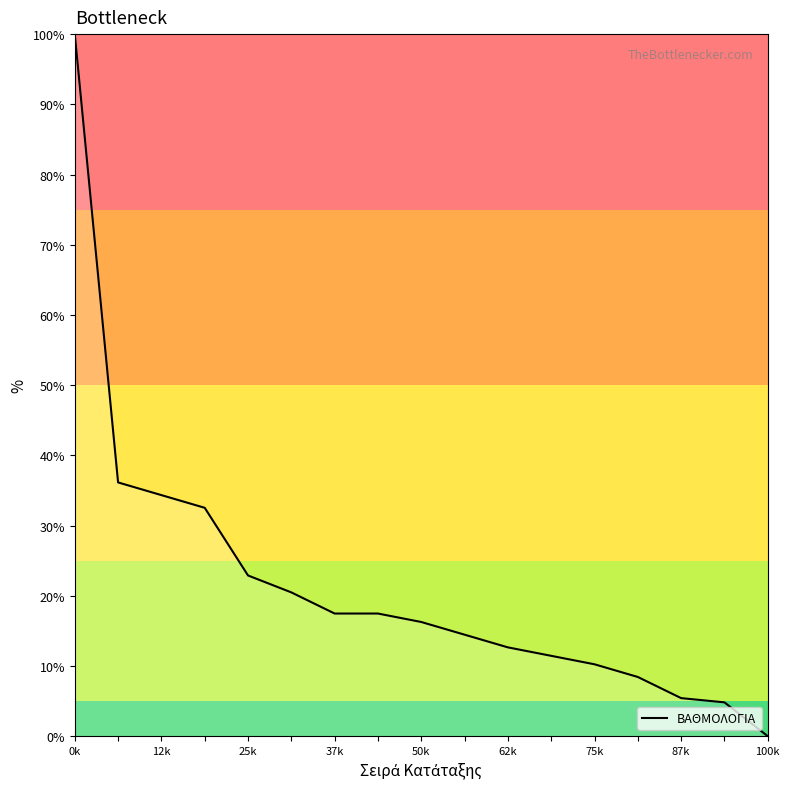

What is the sum of all values?

365.1